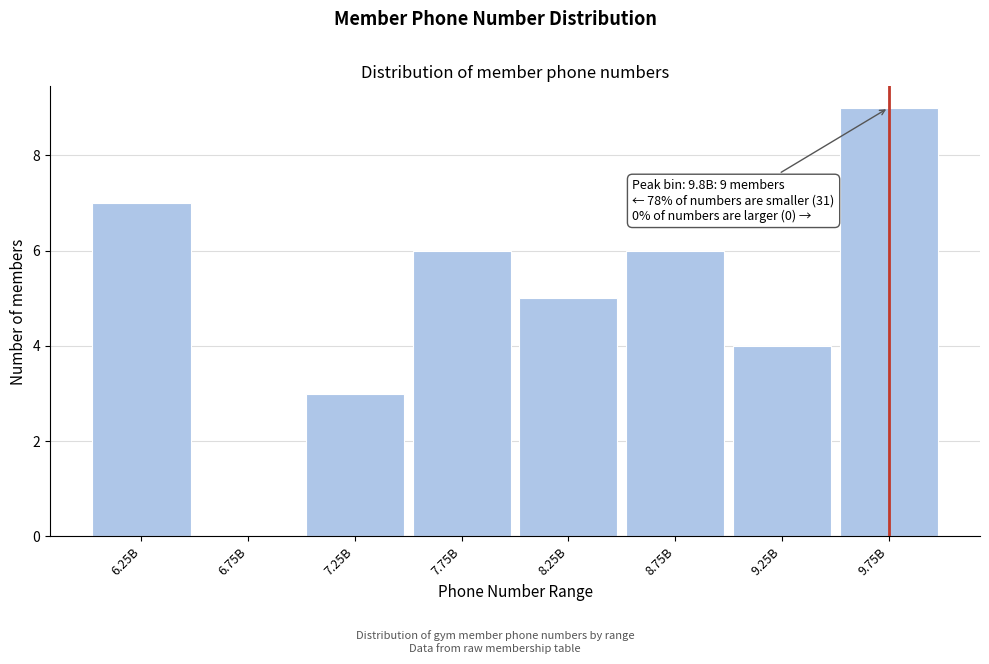

Reading left to right, list all the values displayed in this chart.

6.25B=7	6.75B=0	7.25B=3	7.75B=6	8.25B=5	8.75B=6	9.25B=4	9.75B=9